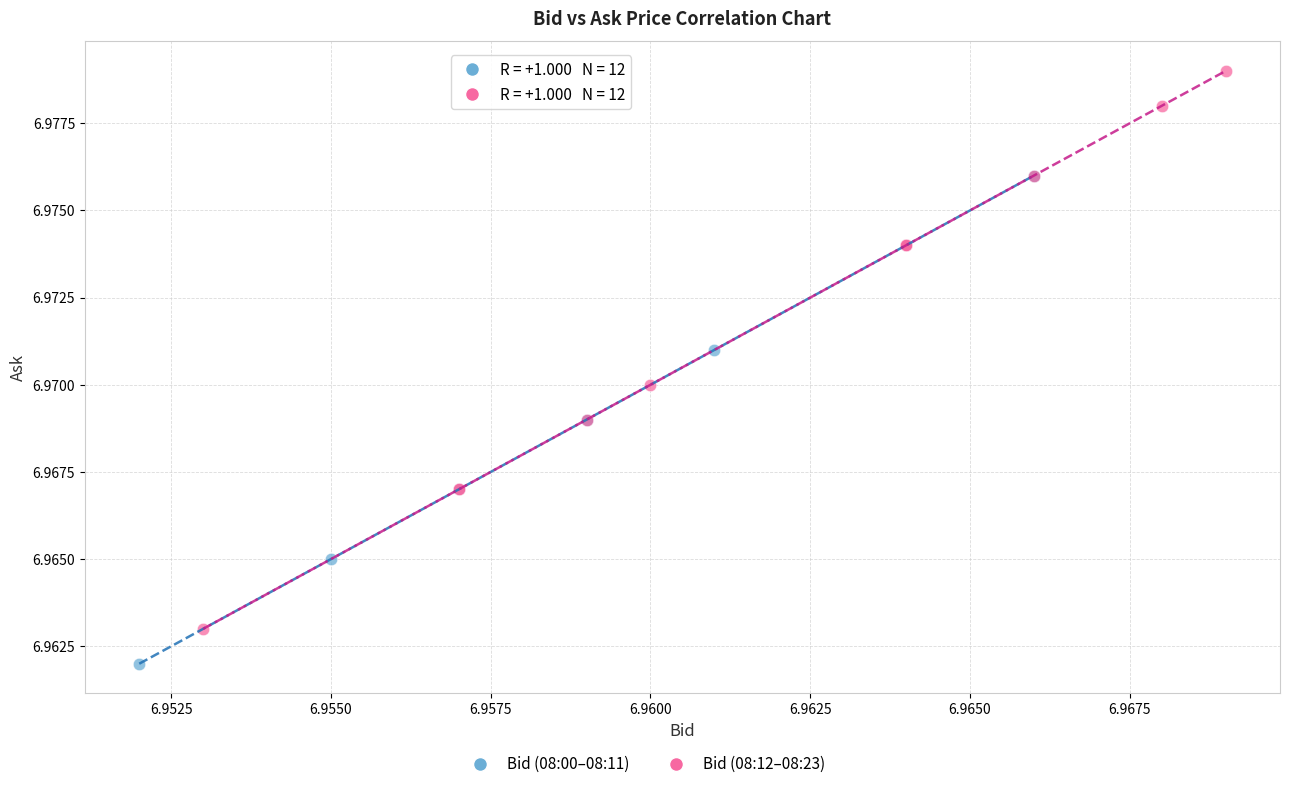

Which series contains the highest Y value?

Bid (08:12–08:23)